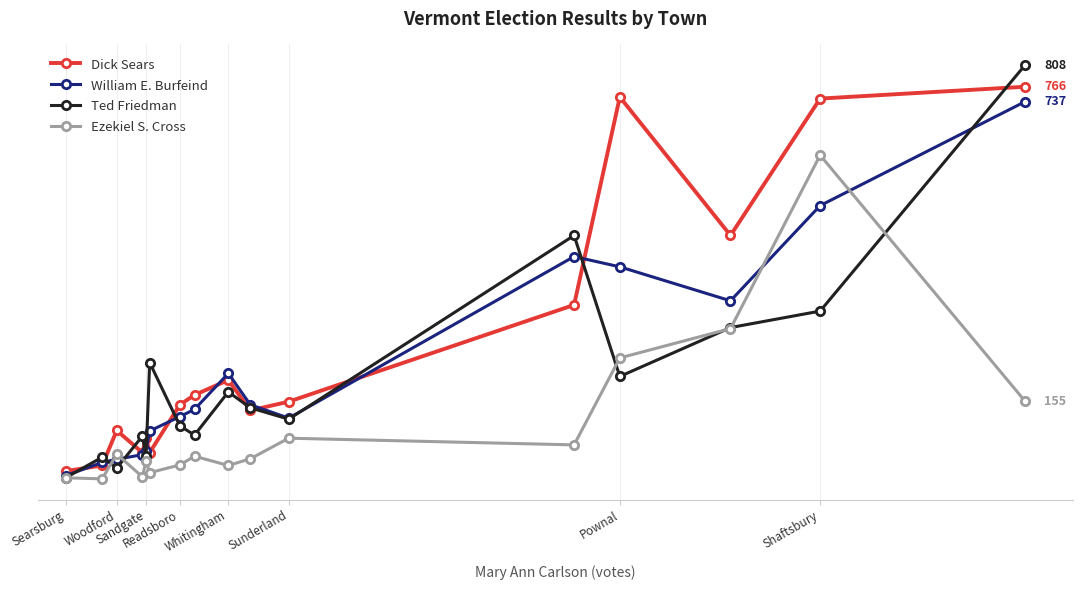

Does the chart have visible grid lines?

Yes